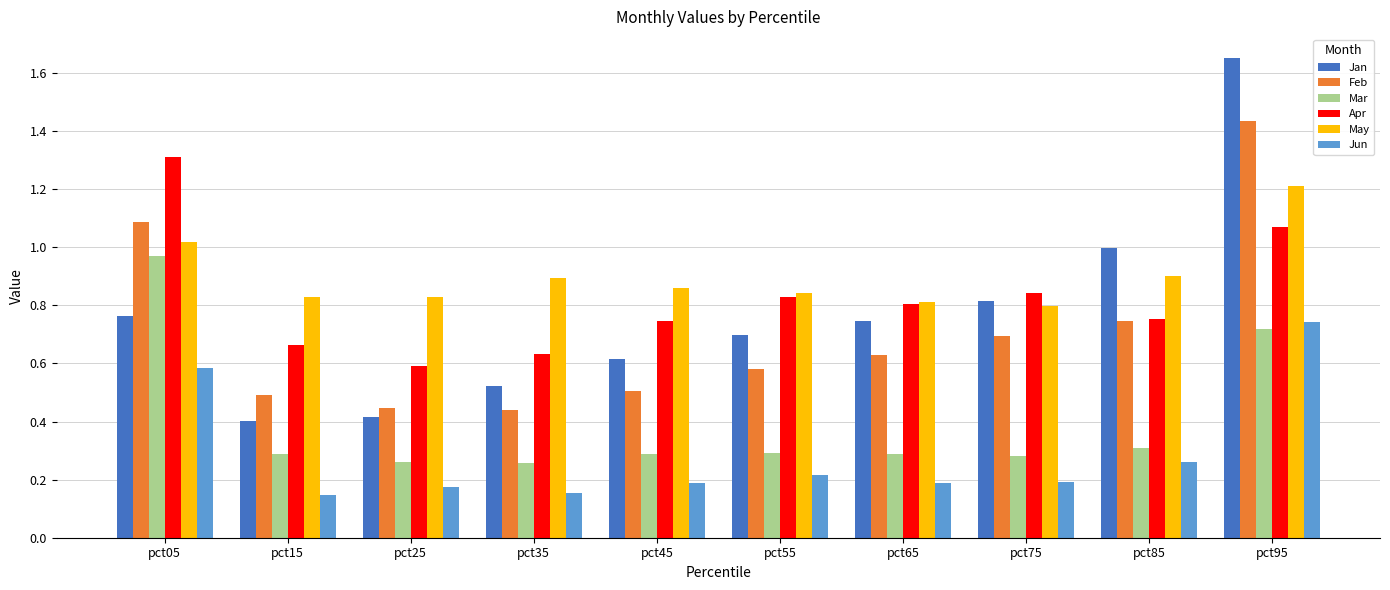

List the series in order of their peak value, highest first.

Jan, Feb, Apr, May, Mar, Jun